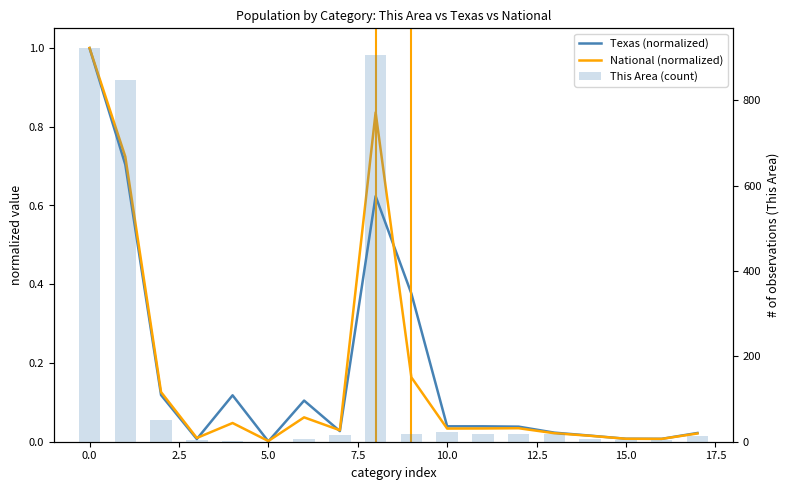

Are the bars grouped side by side (vs. stacked)?

Yes